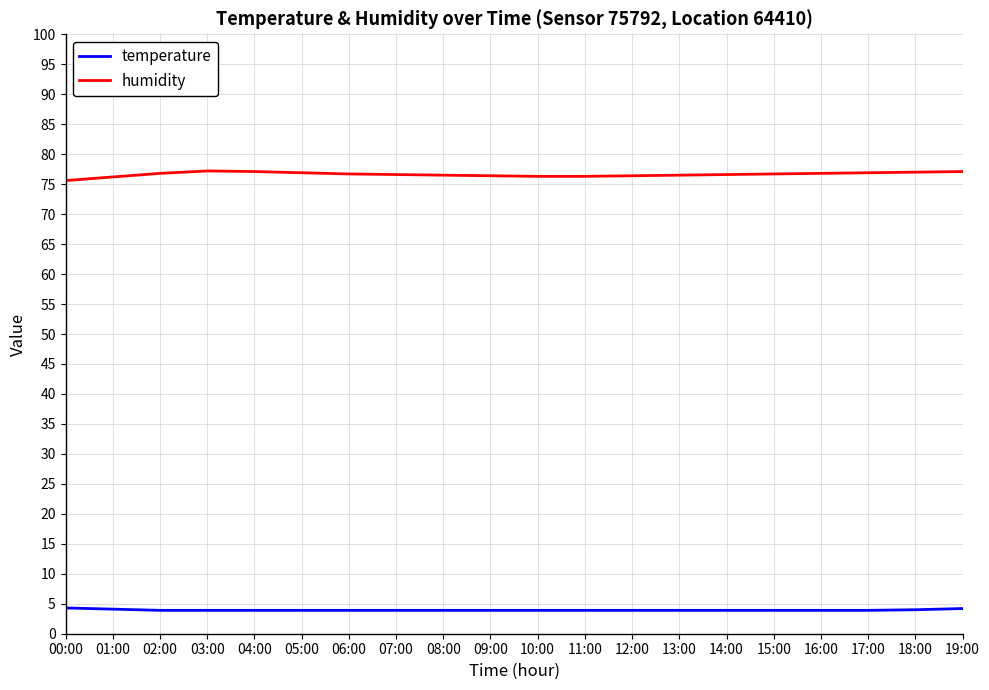

What position from the left is 11:00?

12